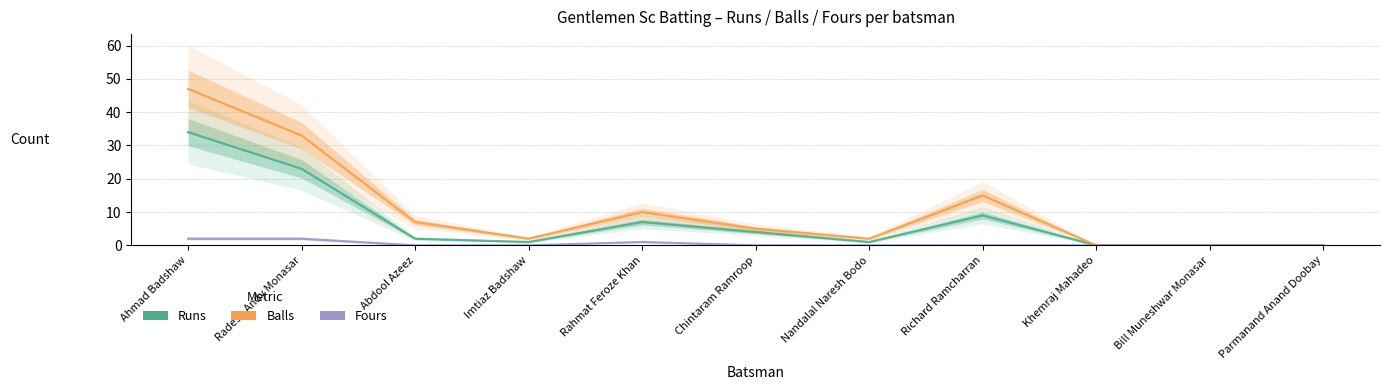

What is the label of the 8th point from the left?

Richard Ramcharran